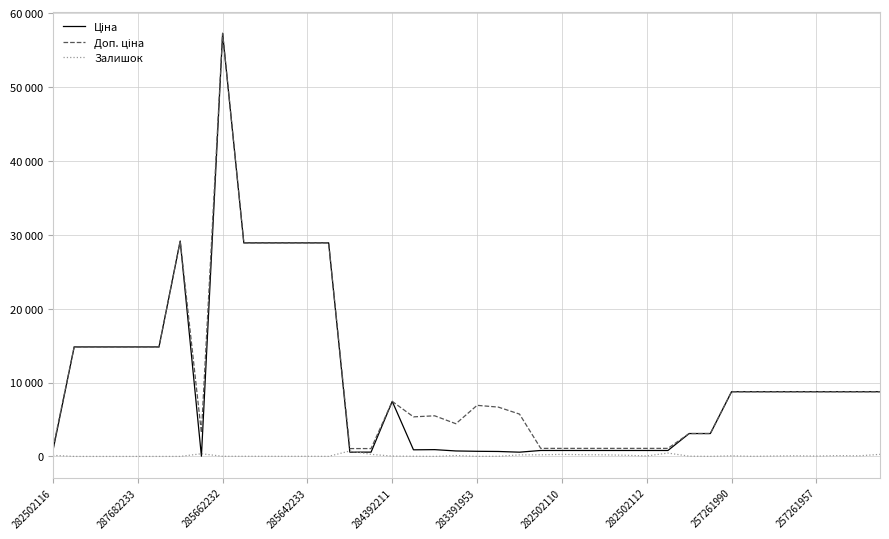

Does the chart display data point markers on the line(s)?

No